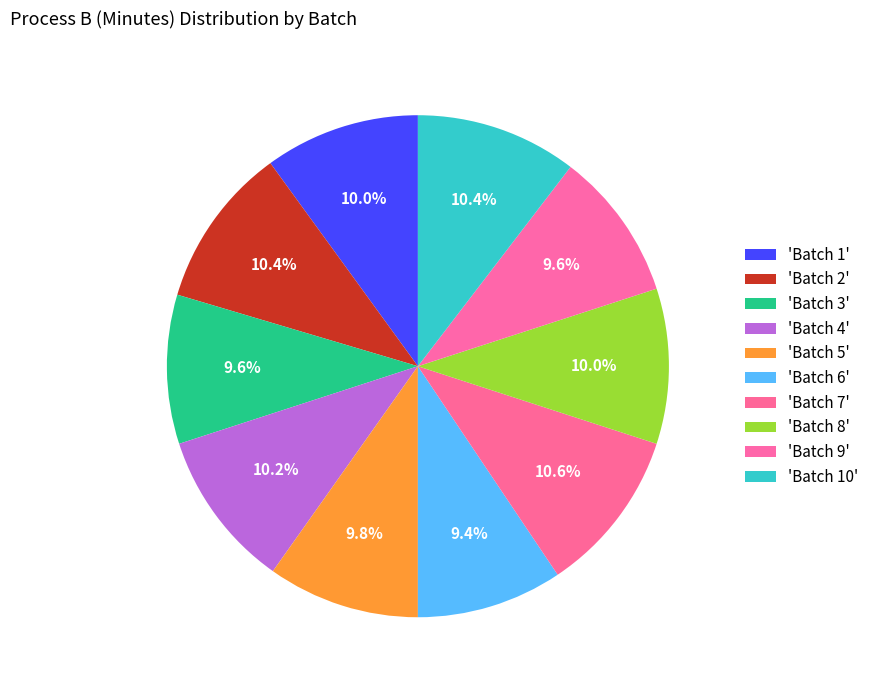

How many segments does this pie chart have?

10